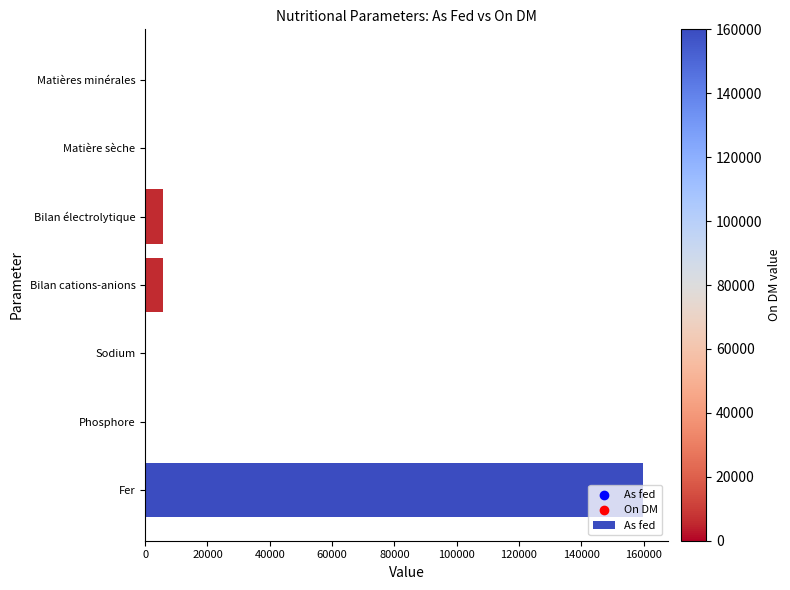

Between Bilan cations-anions and Phosphore, which is larger?

Bilan cations-anions